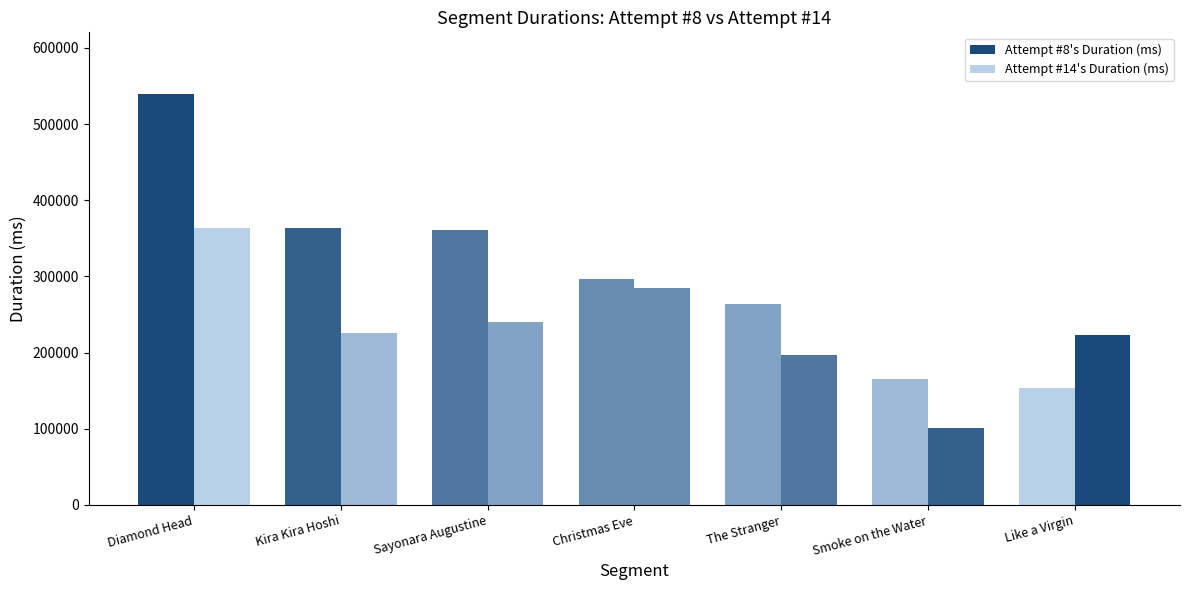

Is the value of Attempt #14's Duration (ms) at Kira Kira Hoshi greater than the value of Attempt #8's Duration (ms) at Christmas Eve?

No